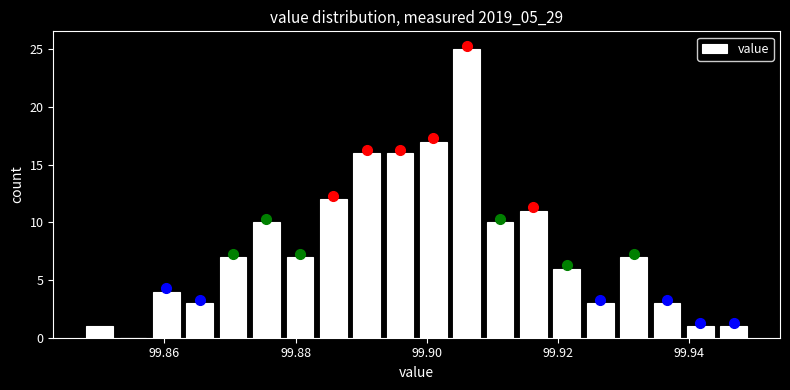

Around what value on the x-axis is the tallest bar? Give the approximate position of its centre, as read against the axis.

99.906